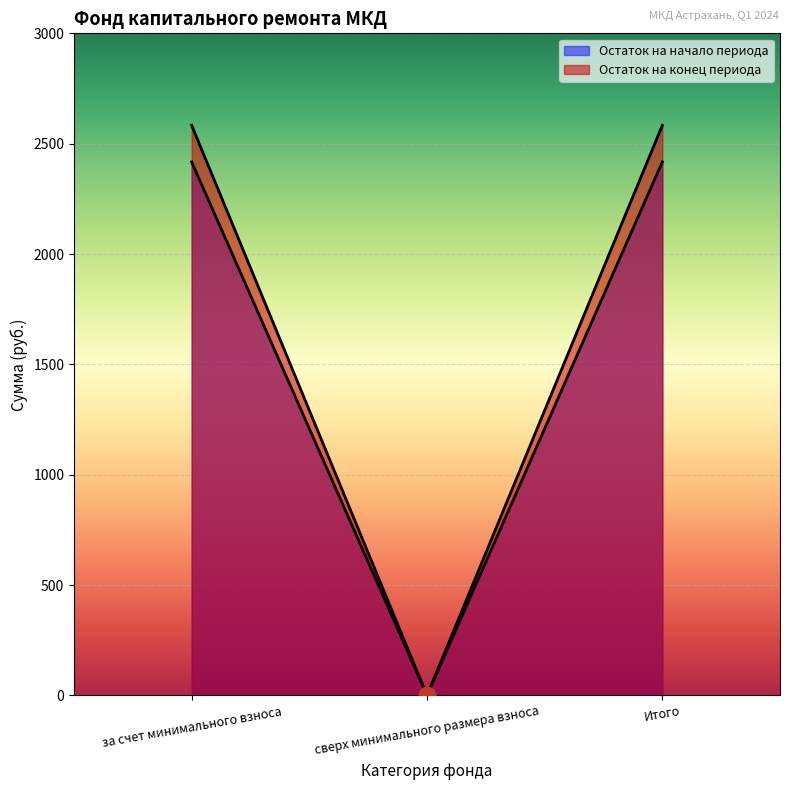

Rank the series by their average value, from lowest to highest.

Остаток на начало периода, Остаток на конец периода